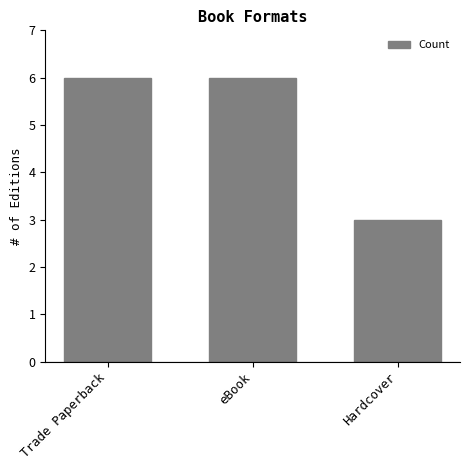

How many series are shown in this chart?

1